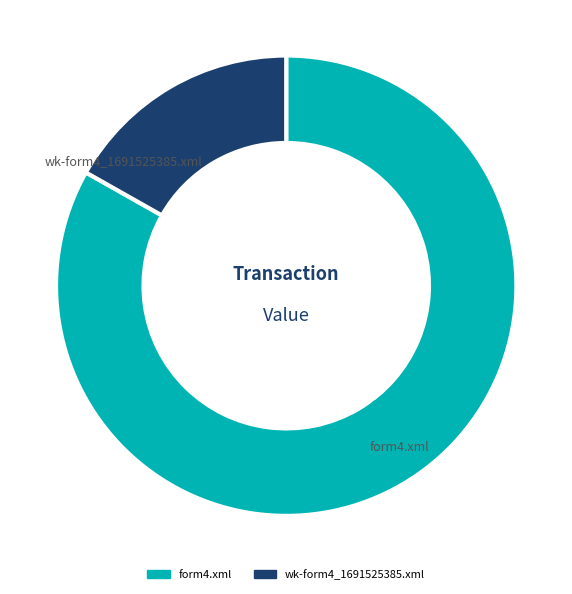

Rank the categories by value from lowest to highest.

wk-form4_1691525385.xml, form4.xml